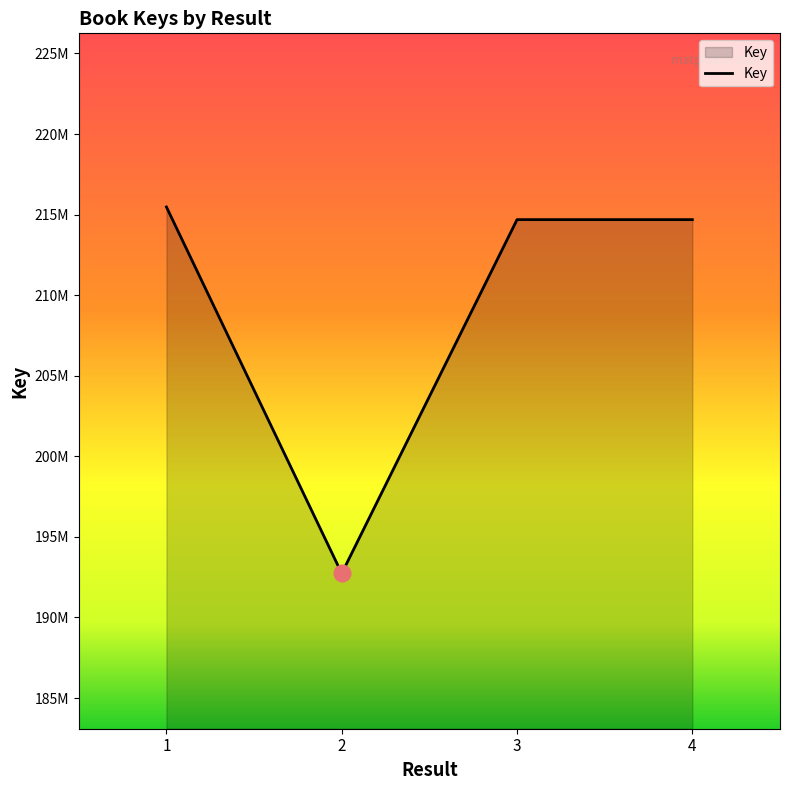

What is the smallest value displayed?

192734487